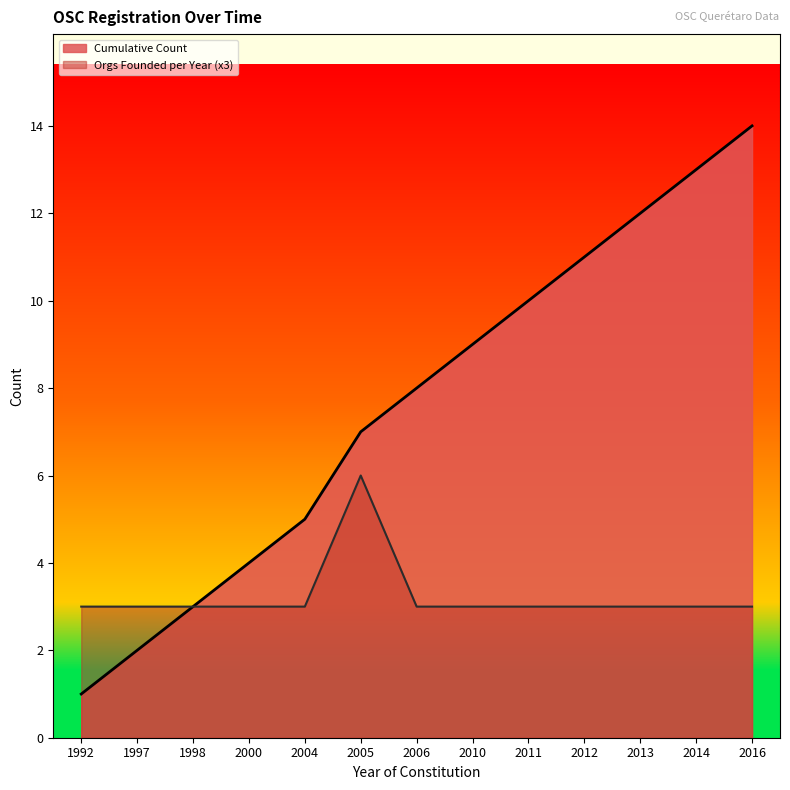

What is the total value across all series at 1992?

4